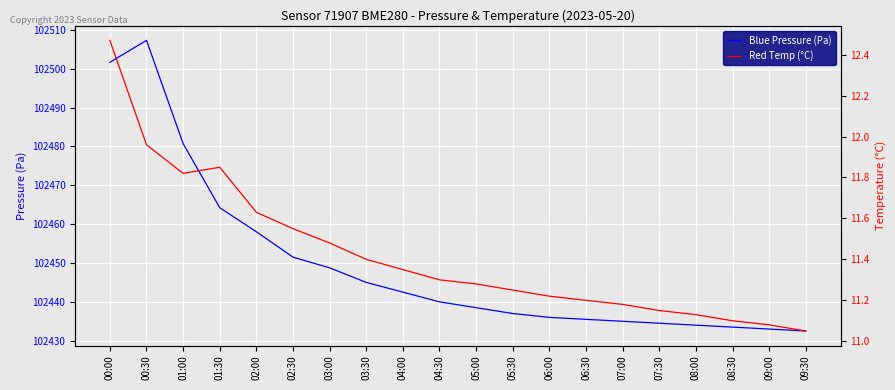

Which has a higher value, 04:00 or 08:30?

04:00